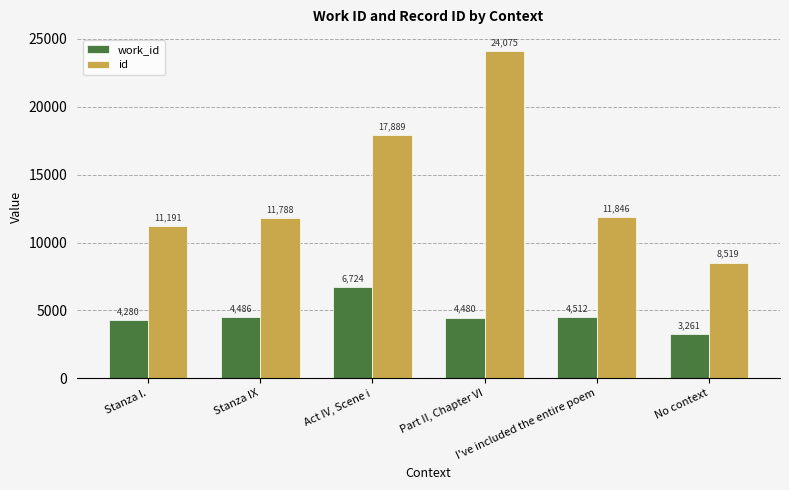

What is the total value across all series at Stanza IX?

16274